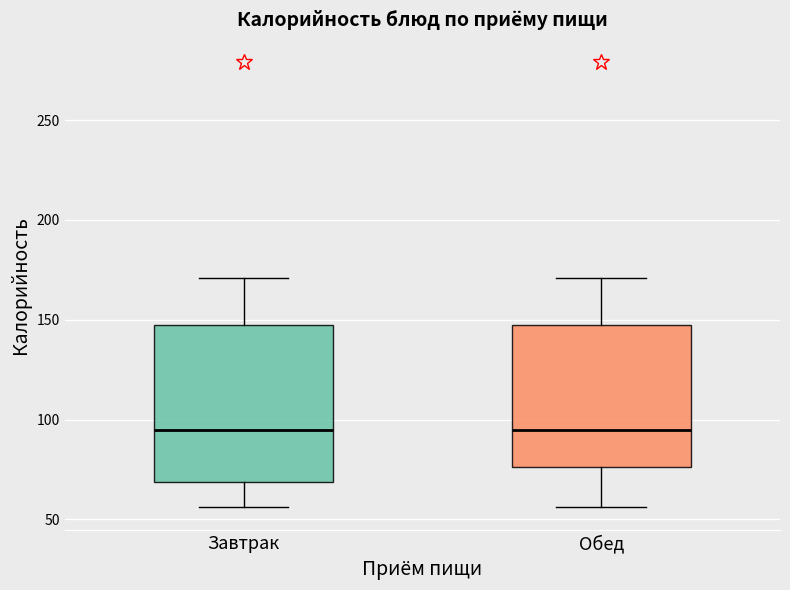

Which box is the tallest, from its lower edge to its upper edge?

Завтрак